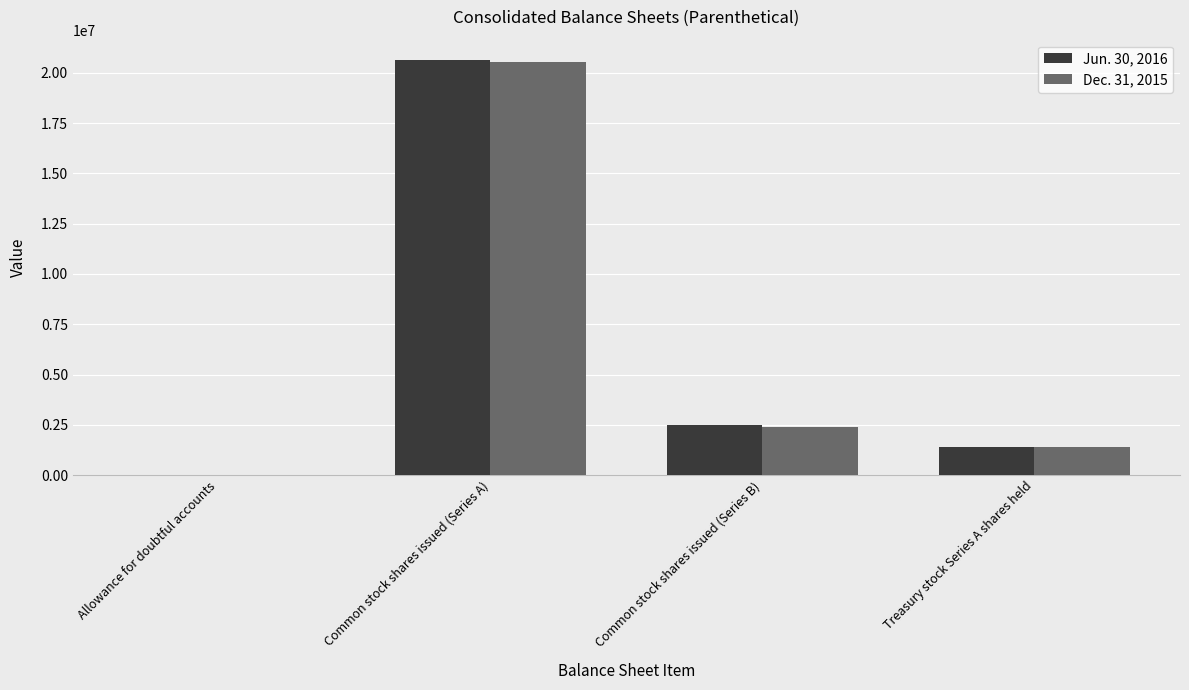

Between Allowance for doubtful accounts and Common stock shares issued (Series B), which series saw the biggest shift?

Jun. 30, 2016